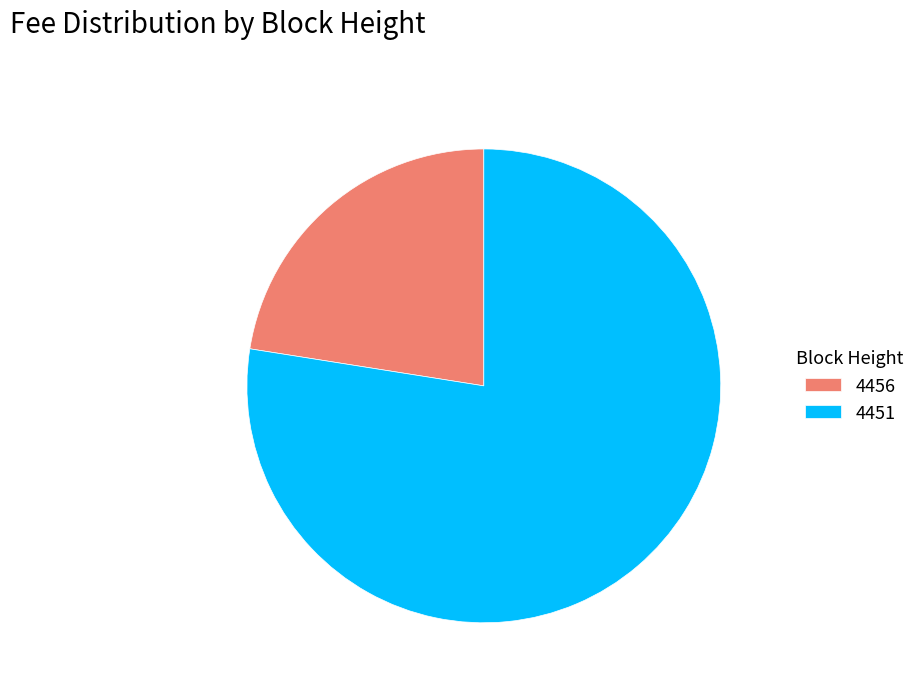

The 4456 slice represents 22% of the pie. True or false?

True